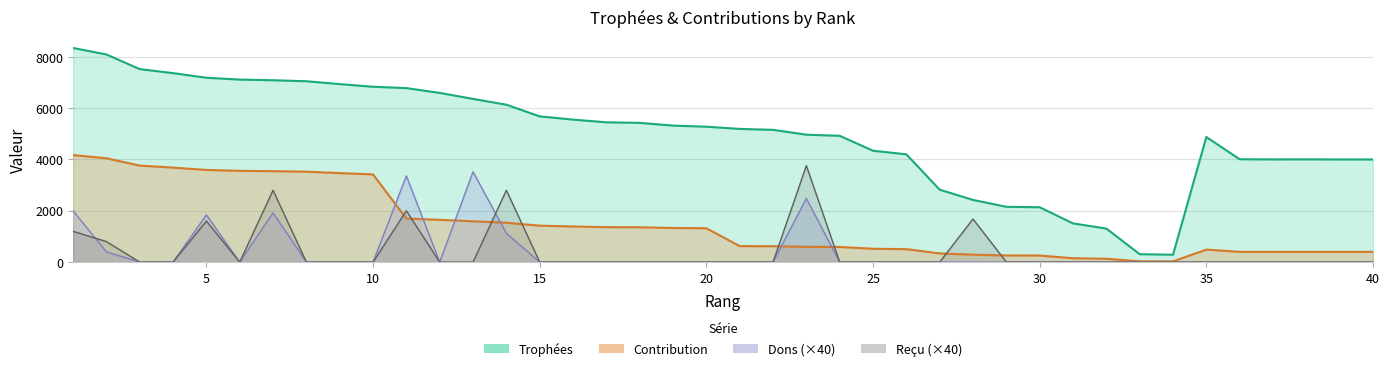

What is the sum of all Contribution values?

58832